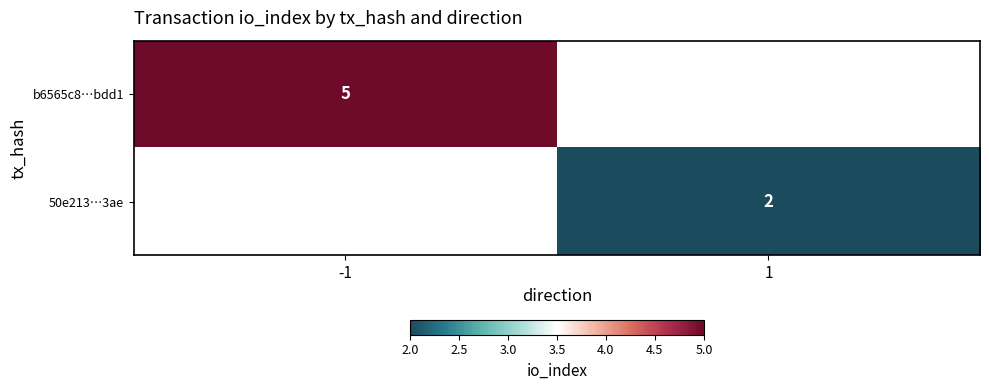

Which label corresponds to the largest value in the chart?

-1